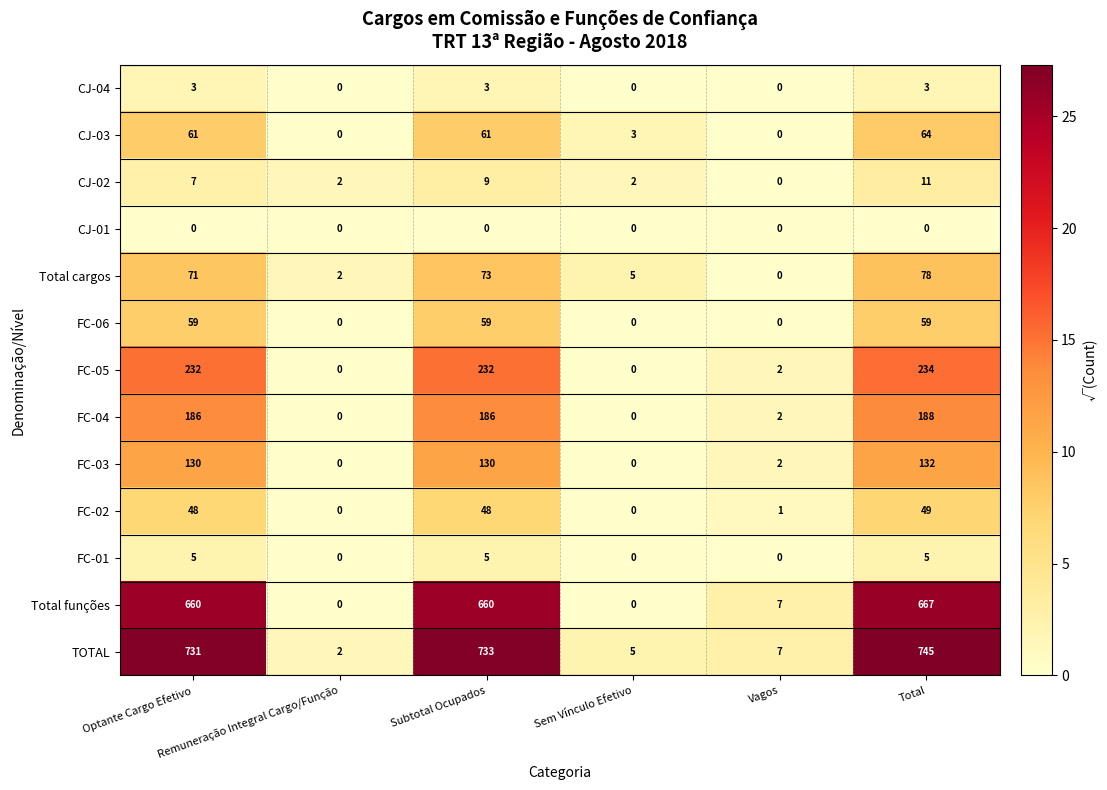

Which series has the largest range (max minus min)?

TOTAL